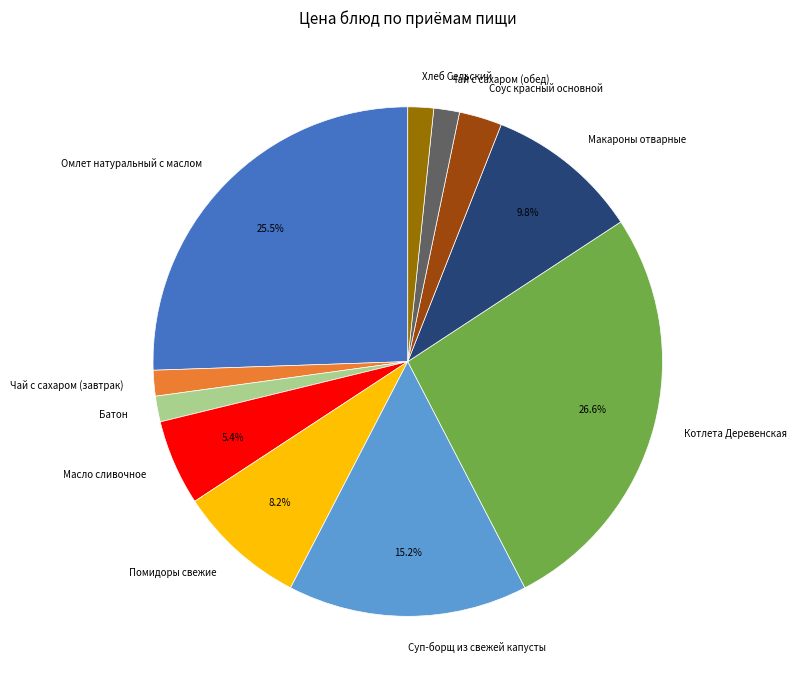

Count the number of slices in the pie.

11